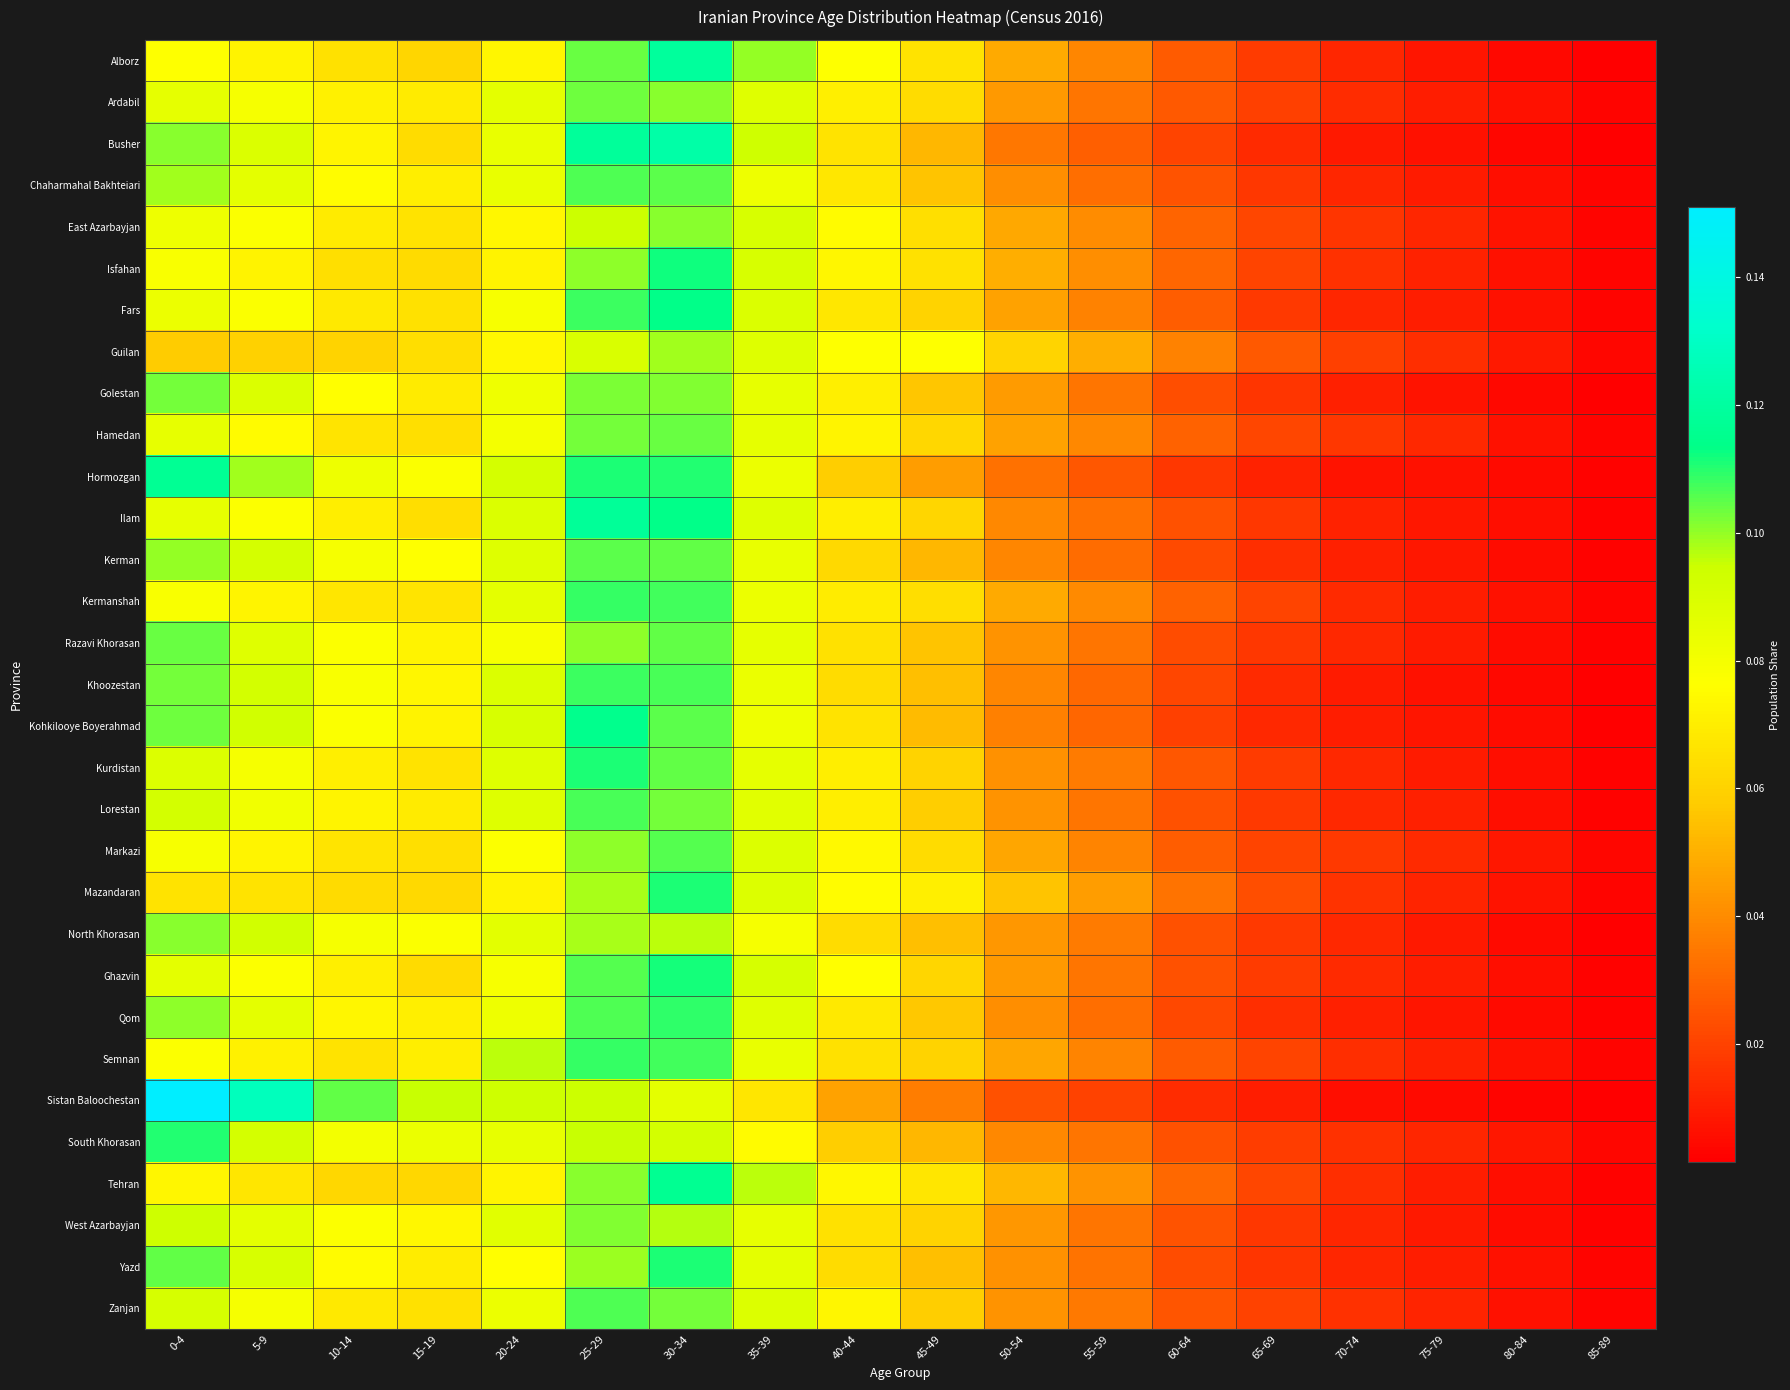

Rank the series by their maximum value, from lowest to highest.

Guilan, North Khorasan, East Azarbayjan, West Azarbayjan, Golestan, Ardabil, Hamedan, Razavi Khorasan, Kerman, Markazi, Chaharmahal Bakhteiari, Zanjan, Lorestan, Khoozestan, Kermanshah, Semnan, Qom, South Khorasan, Mazandaran, Yazd, Kurdistan, Ghazvin, Isfahan, Fars, Kohkilooye Boyerahmad, Tehran, Hormozgan, Ilam, Alborz, Busher, Sistan Baloochestan